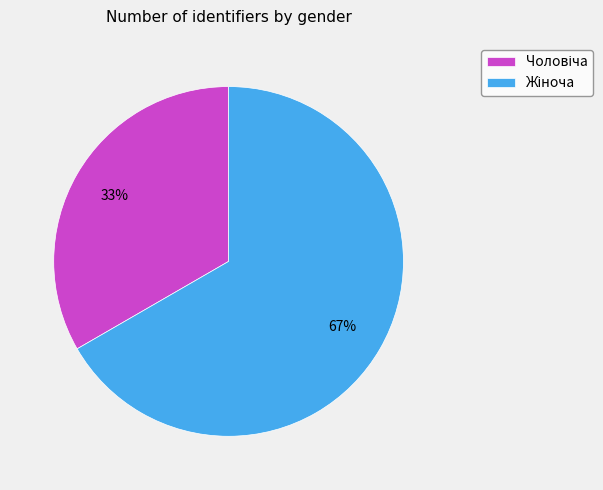

Is there any slice that represents more than half of the pie?

Yes